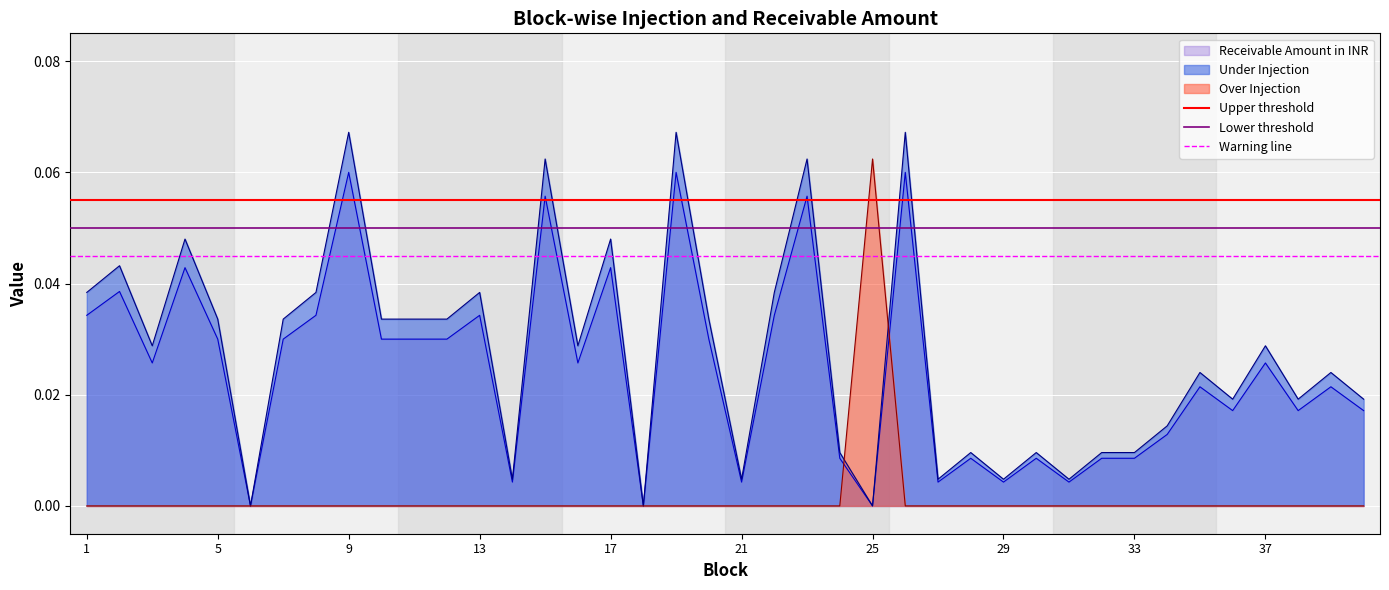

Is the value of Receivable Amount in INR at 9 greater than the value of Over Injection at 5?

Yes